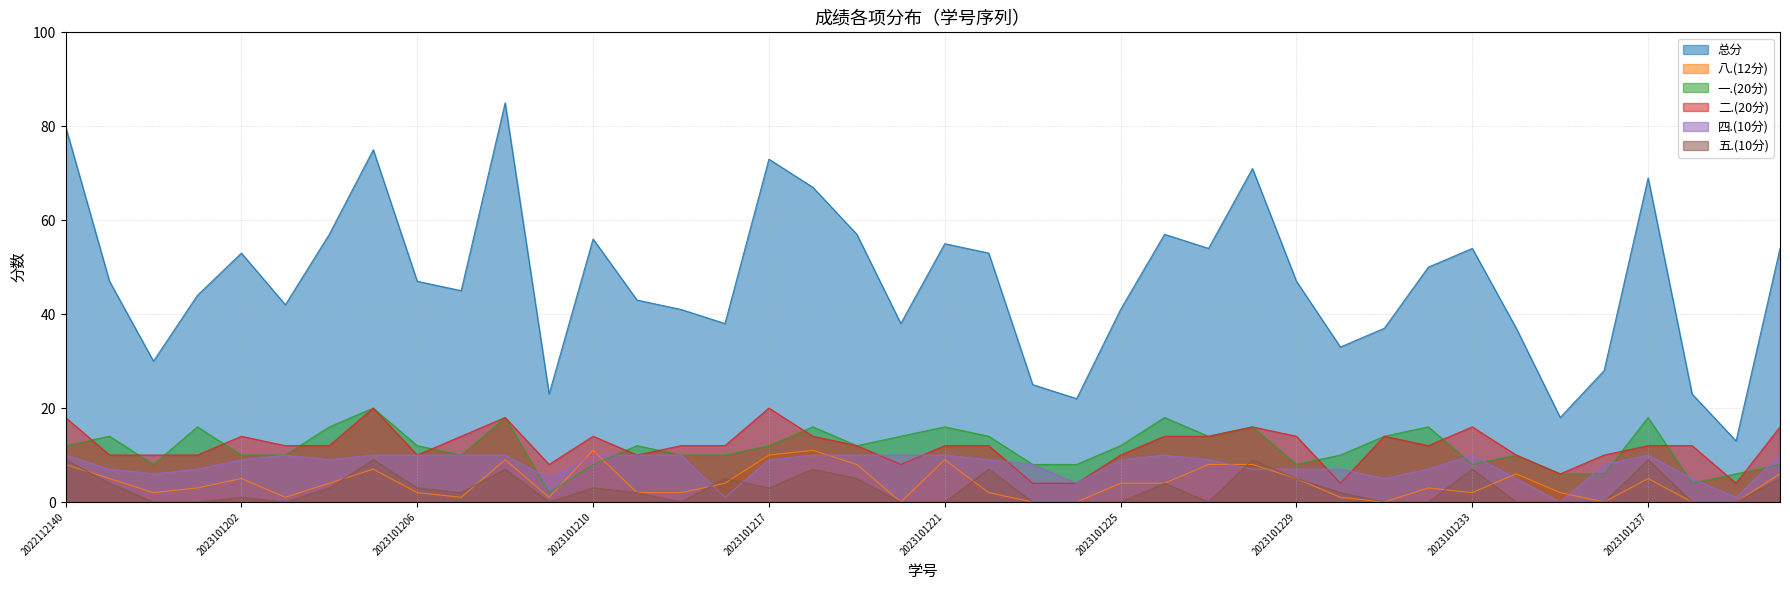

The 一.(20分) series shows 10 at 2023101232. True or false?

False